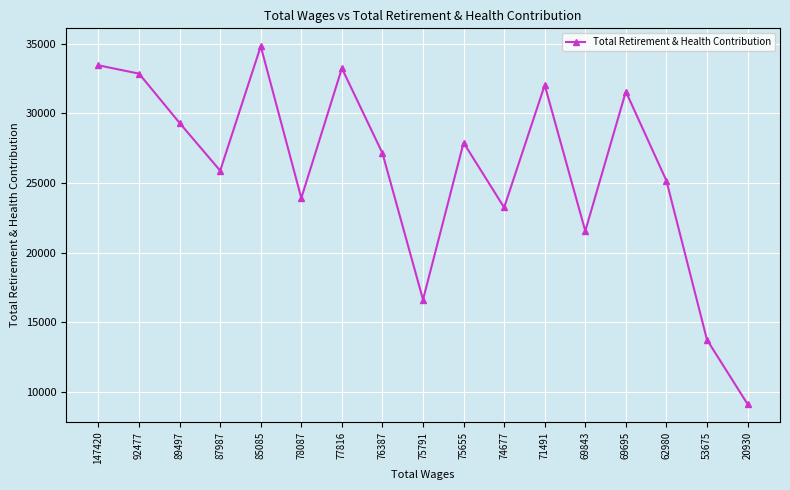

What is the sum of all values?

441570